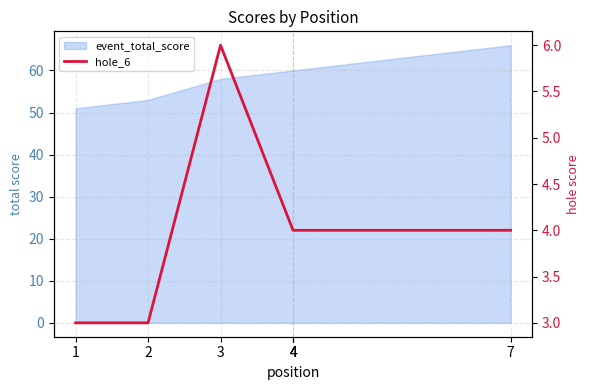

How many values are below 4?

2